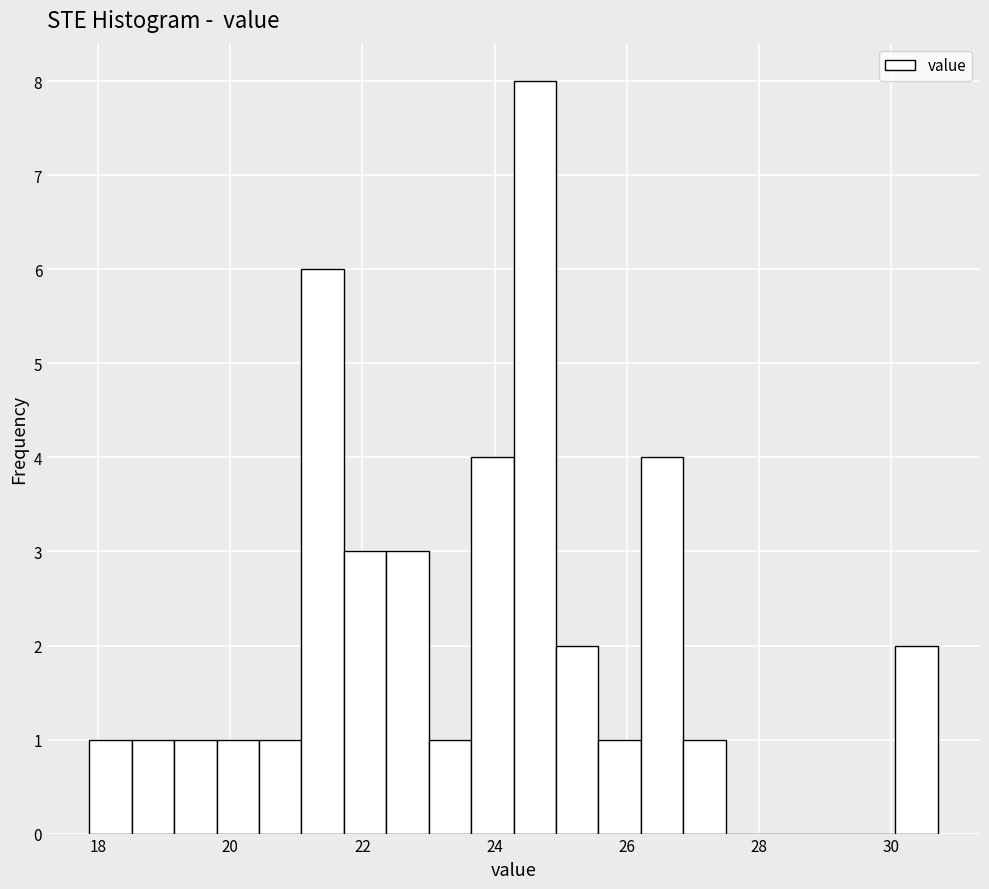

Around what value on the x-axis is the tallest bar? Give the approximate position of its centre, as read against the axis.

24.6